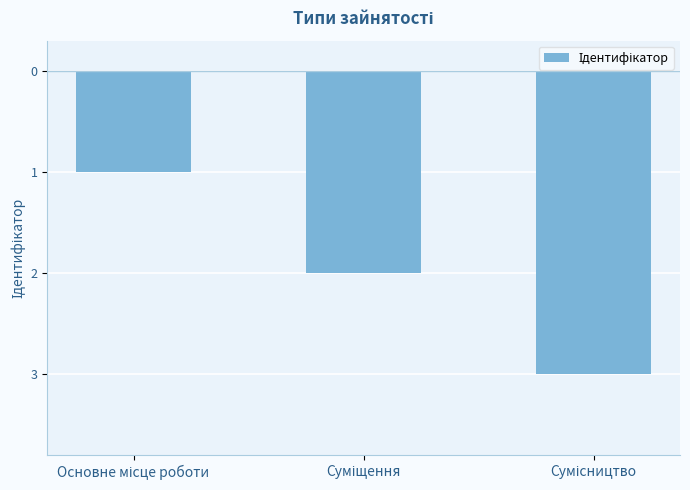

Which label corresponds to the smallest value in the chart?

Сумісництво